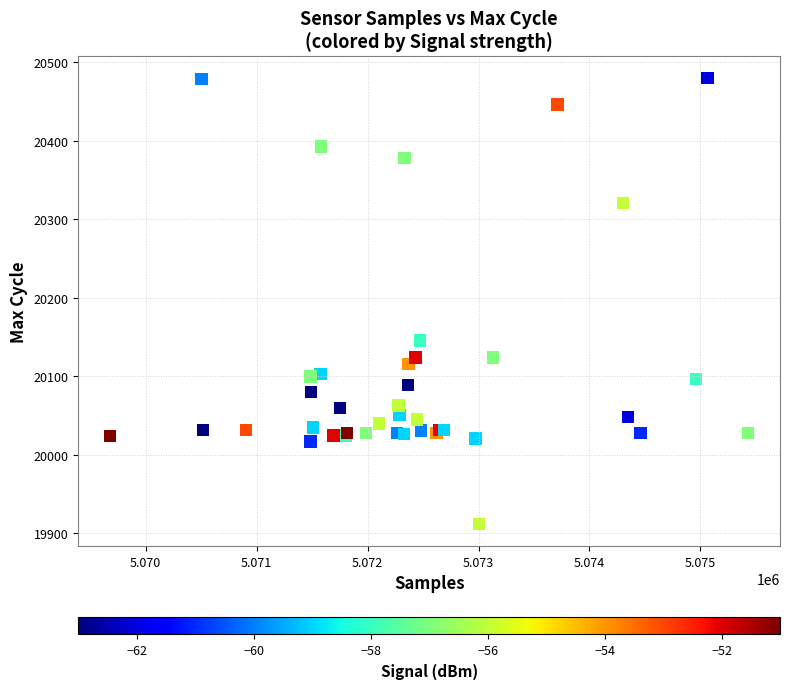

What Y value in the scatter plot is closest to 20196?

20146